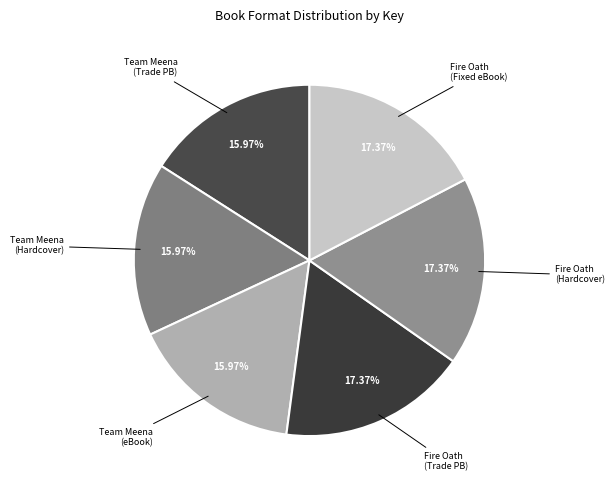

To the nearest percent, what is the difference between the largest and smallest slice percentages?

1%